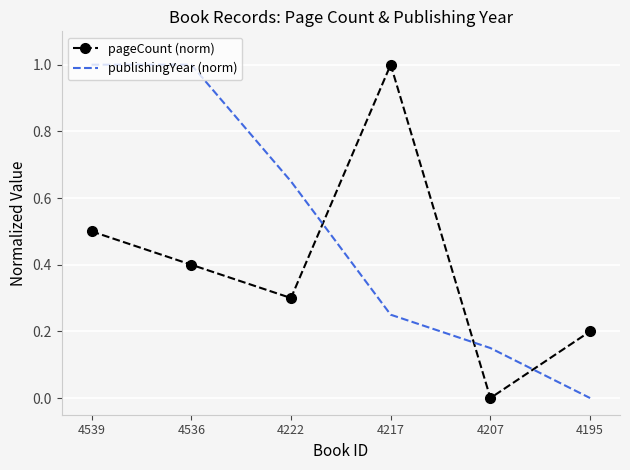

What is the sum of all pageCount (norm) values?

2.4